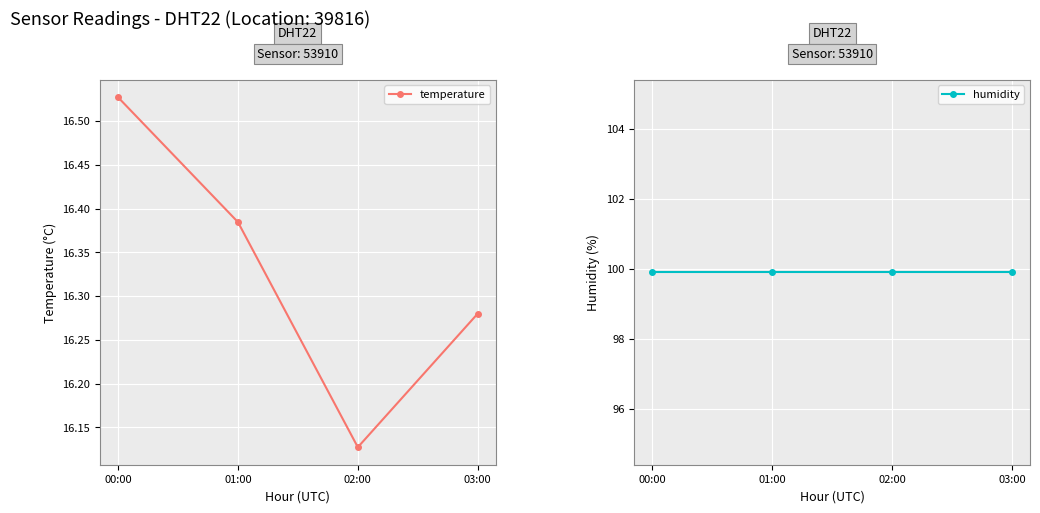

Is the value of temperature at 01:00 greater than the value of humidity at 00:00?

No